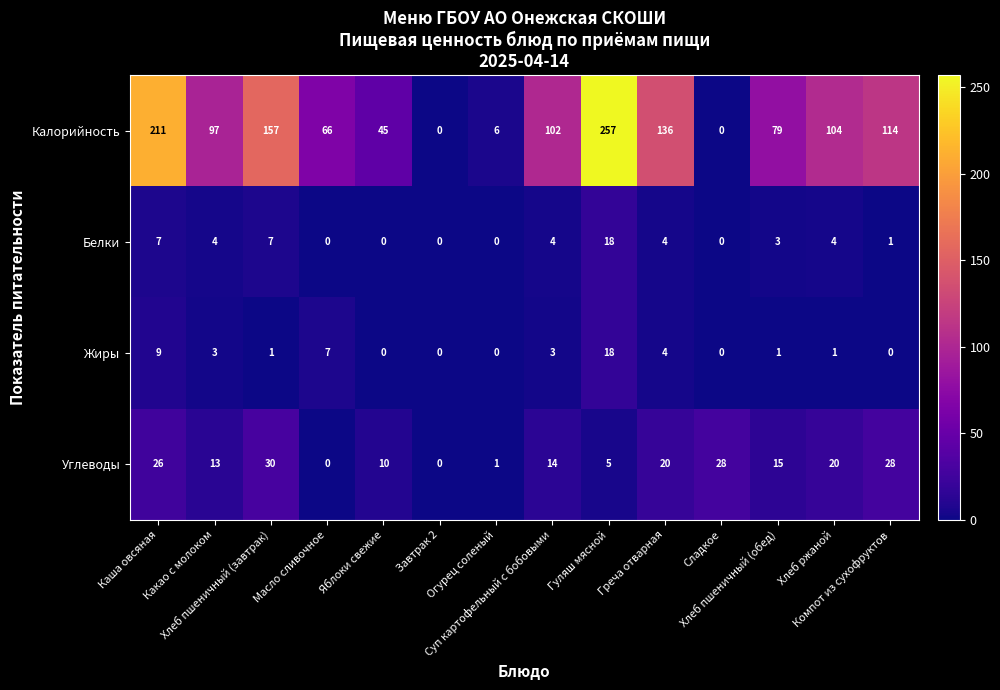

At which category is the sum across all series the highest?

Гуляш мясной